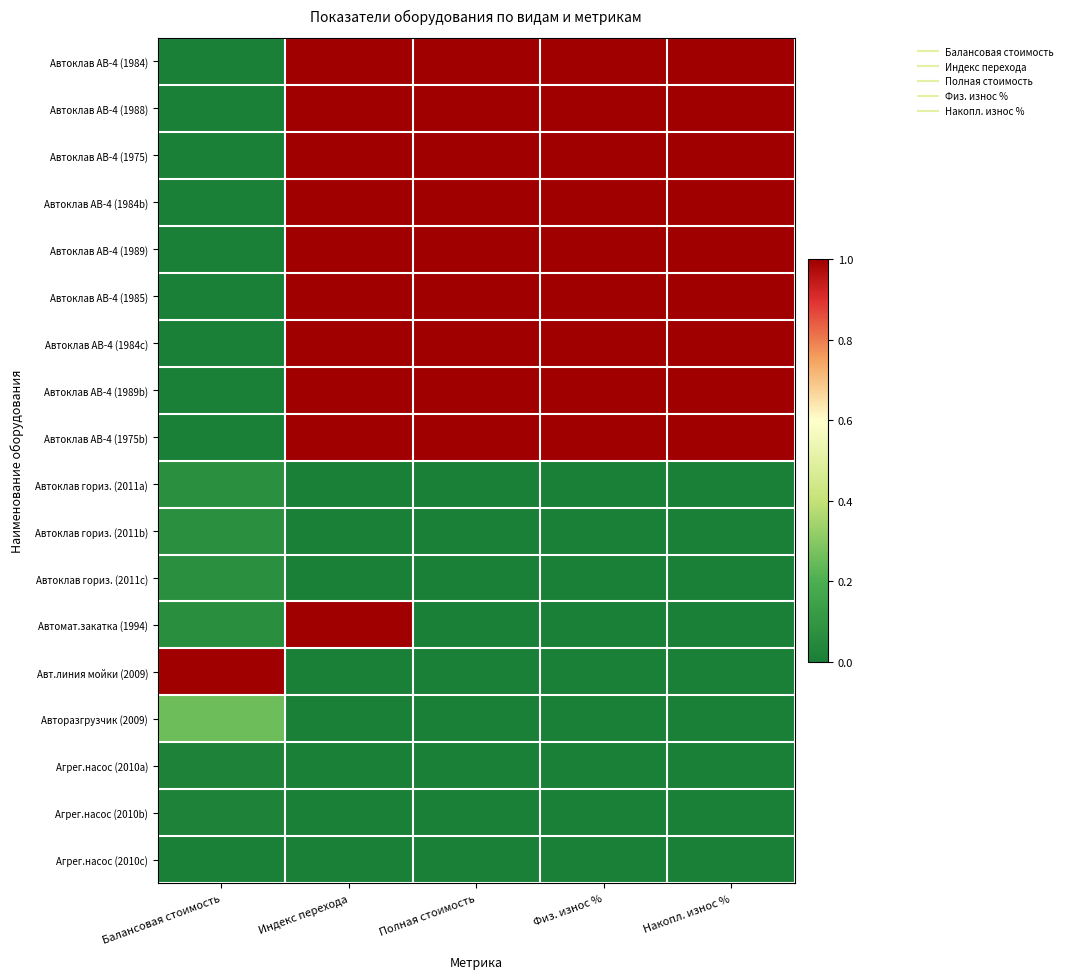

How many data points does each series have?

5